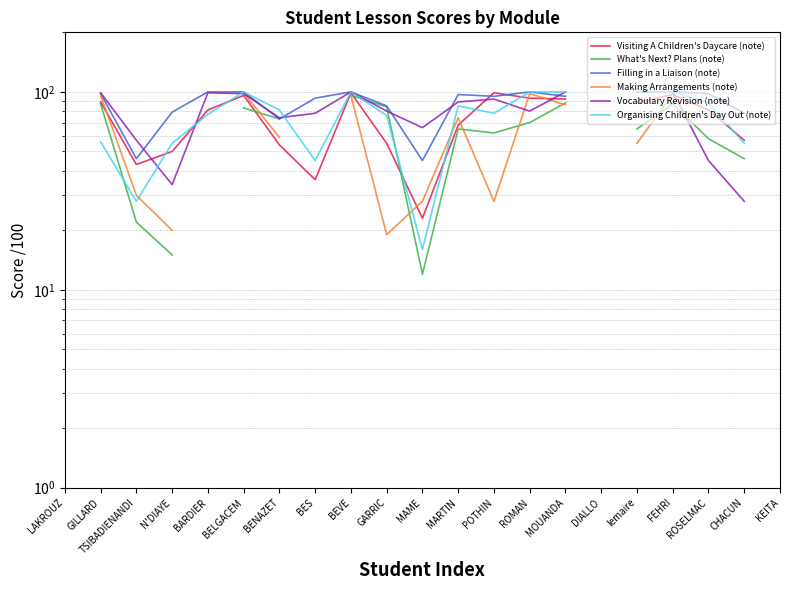

Between GARRIC and GILLARD, which is larger?

GILLARD